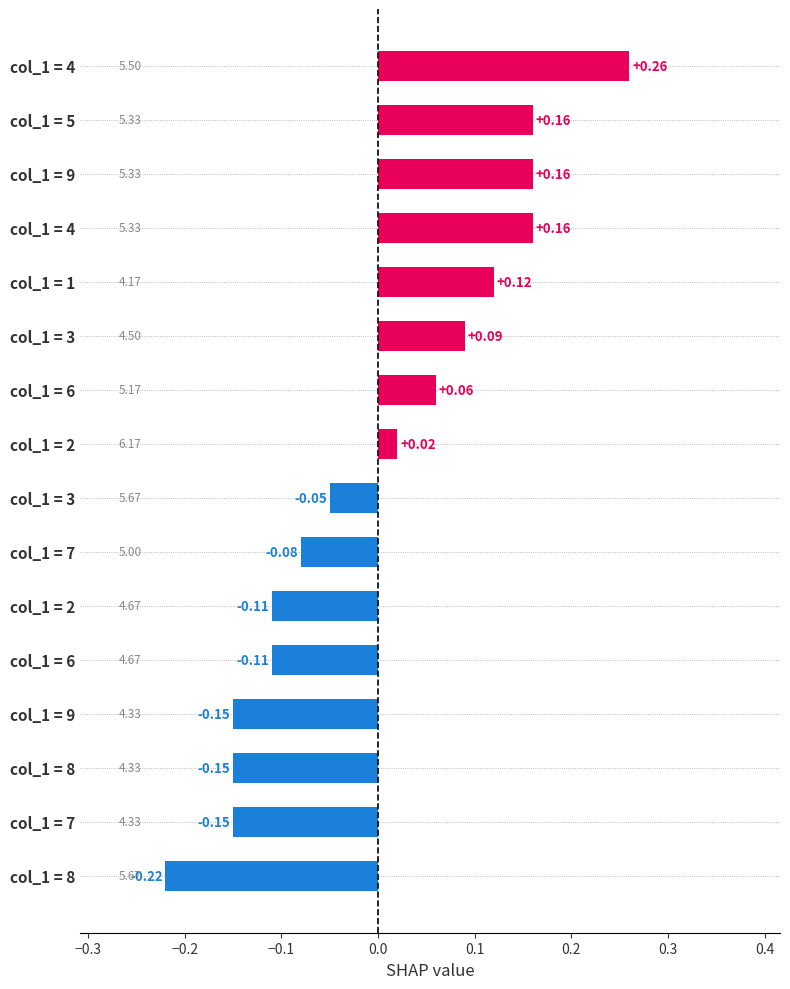

Are the bars horizontal?

Yes